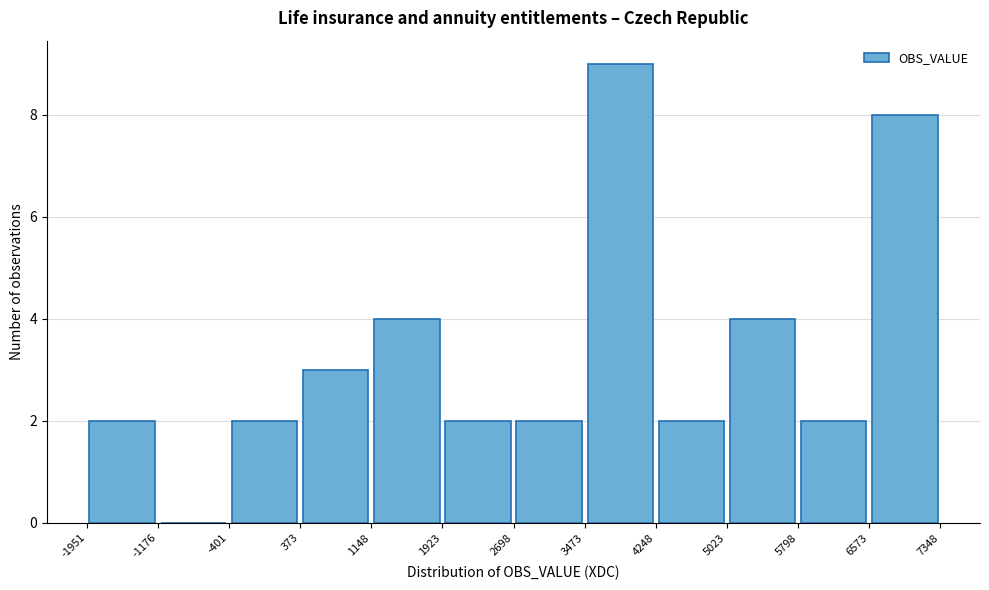

Over which range of the x-axis is the bar tallest?

3473 to 4248